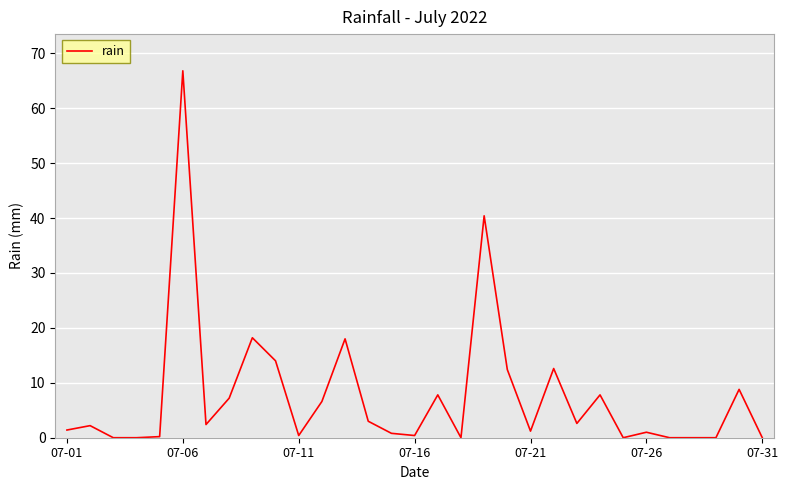

Does the chart display data point markers on the line(s)?

No